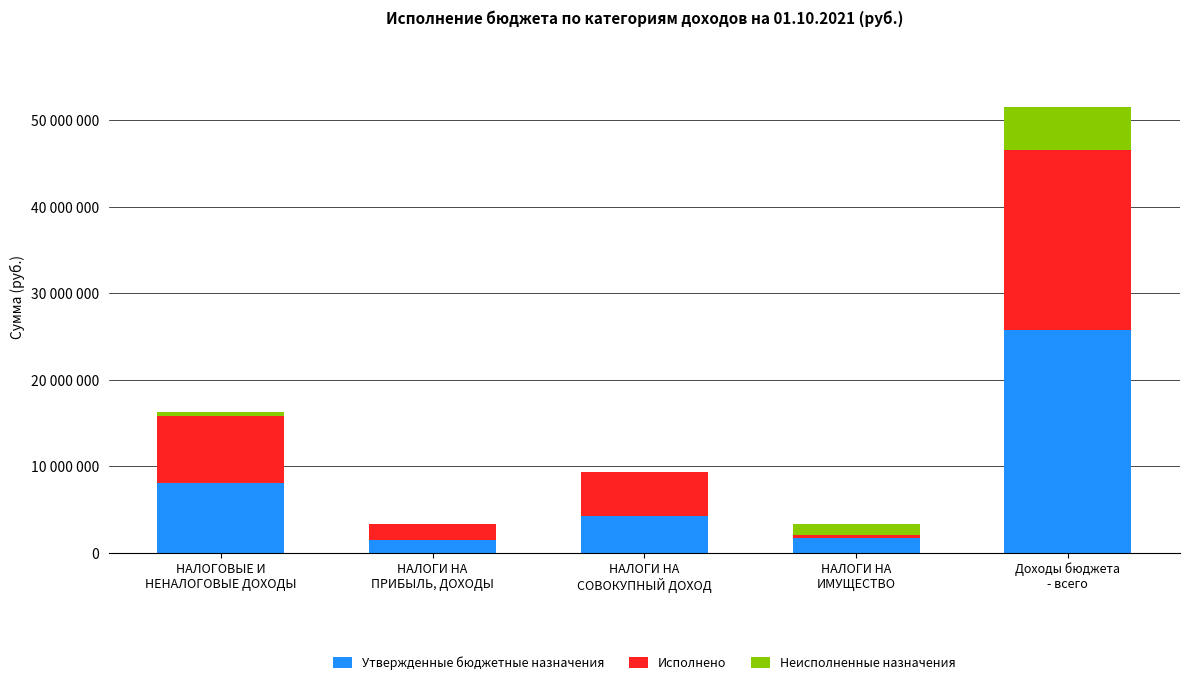

What are all the series names shown in the legend?

Утвержденные бюджетные назначения, Исполнено, Неисполненные назначения